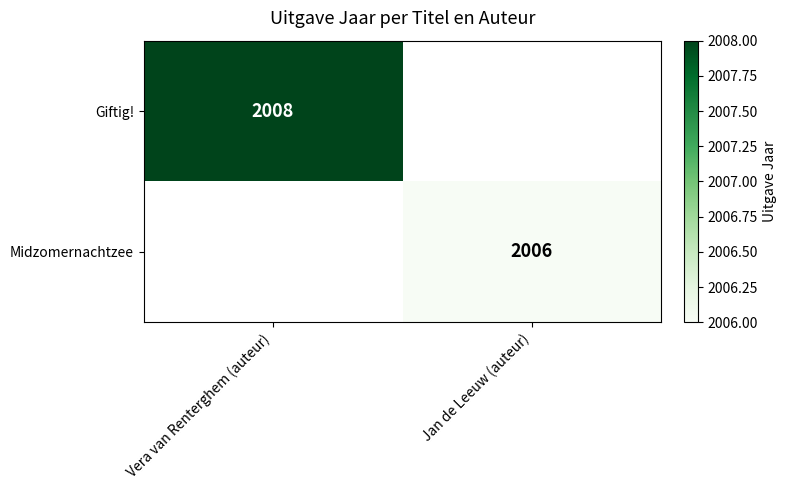

Is it true that Giftig! equals 2008 at Vera van Renterghem (auteur)?

True